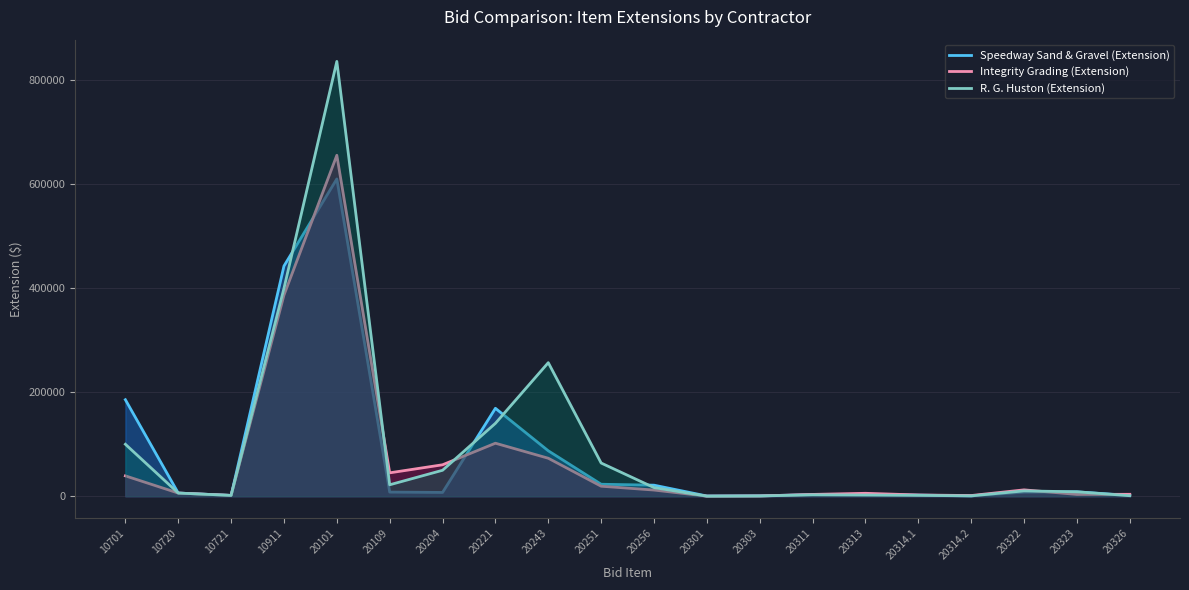

What is the highest value of the Speedway Sand & Gravel (Extension) series?

610582.5